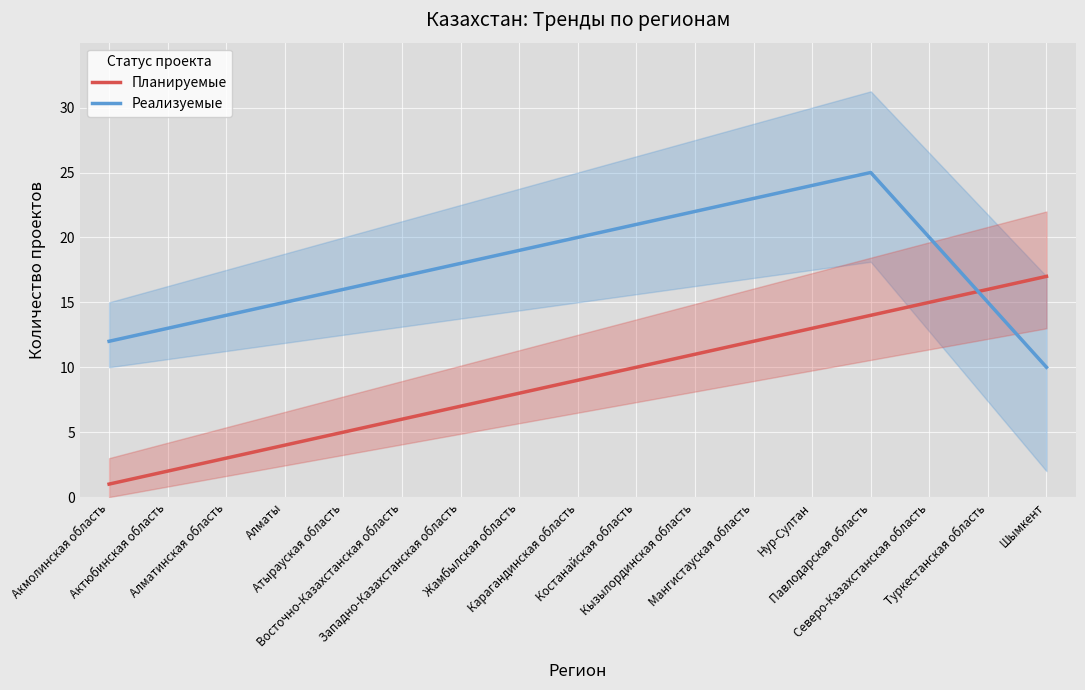

What are all the series names shown in the legend?

Планируемые, Реализуемые